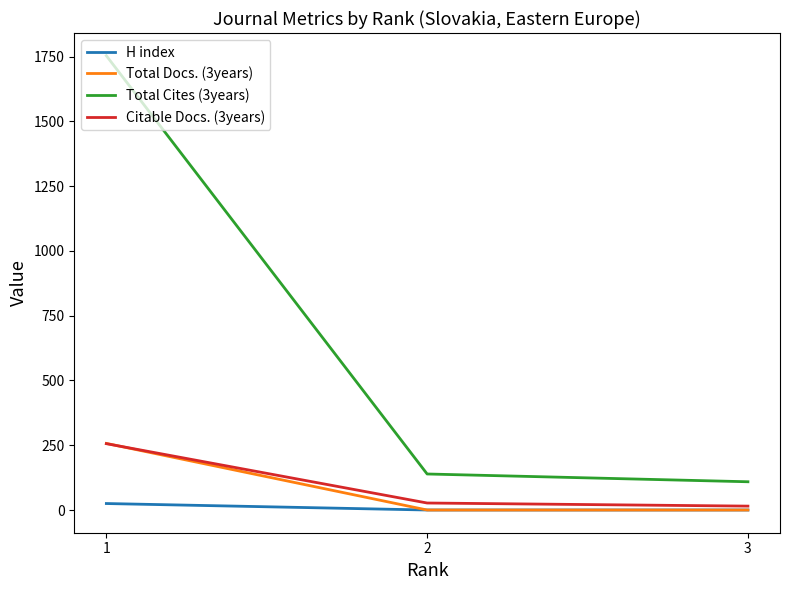

Reading left to right, list all the values displayed in this chart.

H index: 3=0	2=0	1=25
Total Docs. (3years): 3=0	2=0	1=257
Total Cites (3years): 3=109	2=139	1=1753
Citable Docs. (3years): 3=15	2=27	1=256